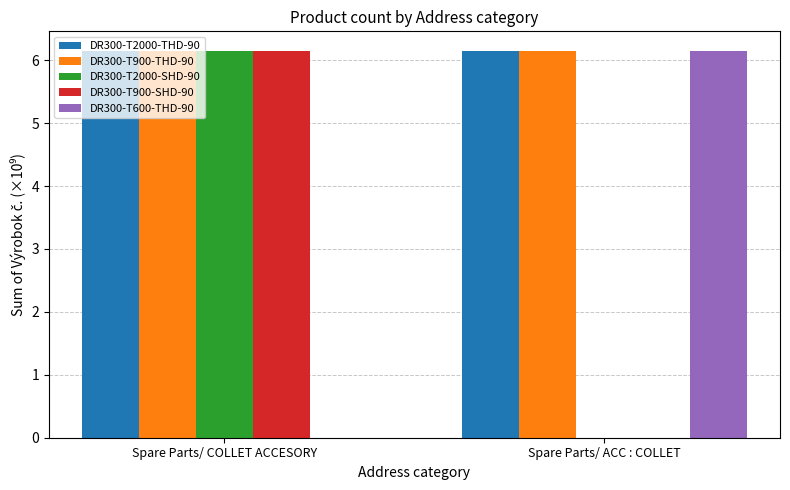

Reading right to left, extract all data points from this chart.

DR300-T2000-THD-90: Spare Parts/ ACC : COLLET=6.2	Spare Parts/ COLLET ACCESORY=6.2
DR300-T900-THD-90: Spare Parts/ ACC : COLLET=6.2	Spare Parts/ COLLET ACCESORY=6.2
DR300-T2000-SHD-90: Spare Parts/ ACC : COLLET=0.0	Spare Parts/ COLLET ACCESORY=6.2
DR300-T900-SHD-90: Spare Parts/ ACC : COLLET=0.0	Spare Parts/ COLLET ACCESORY=6.2
DR300-T600-THD-90: Spare Parts/ ACC : COLLET=6.2	Spare Parts/ COLLET ACCESORY=0.0